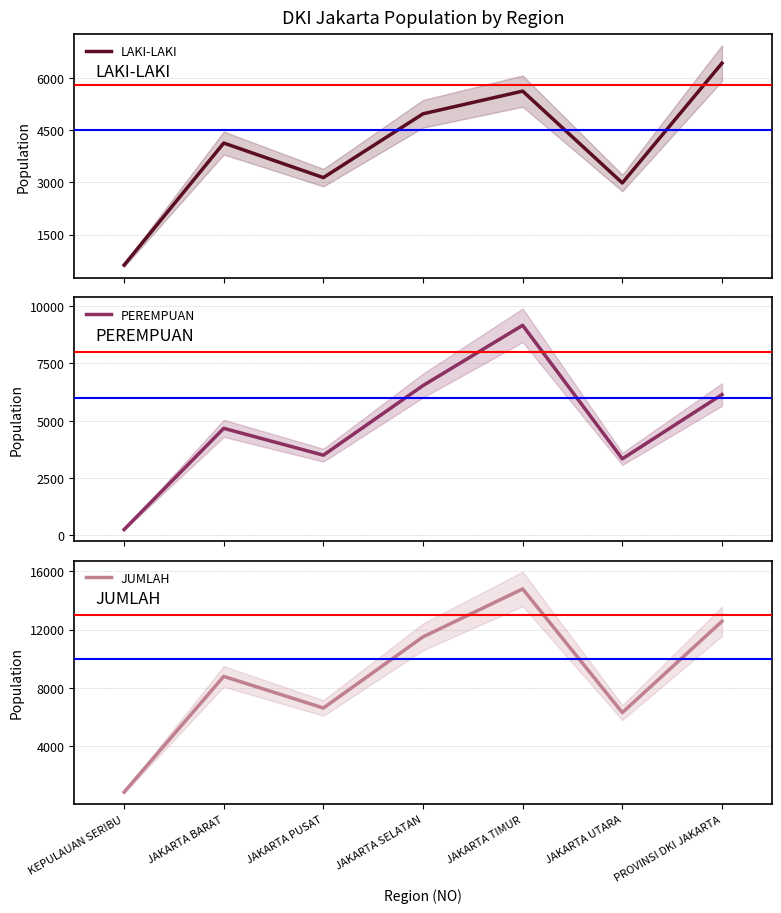

Which category has the highest value in the JUMLAH series?

JAKARTA TIMUR